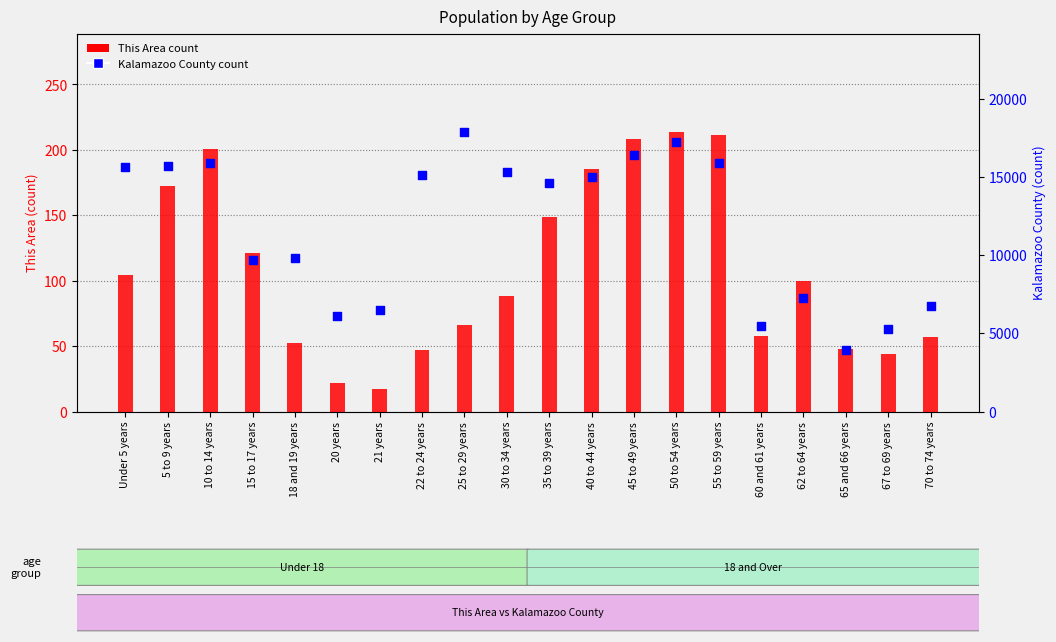

Is the value of This Area (count) at 18 and 19 years greater than the value of Kalamazoo County (count) at 65 and 66 years?

No